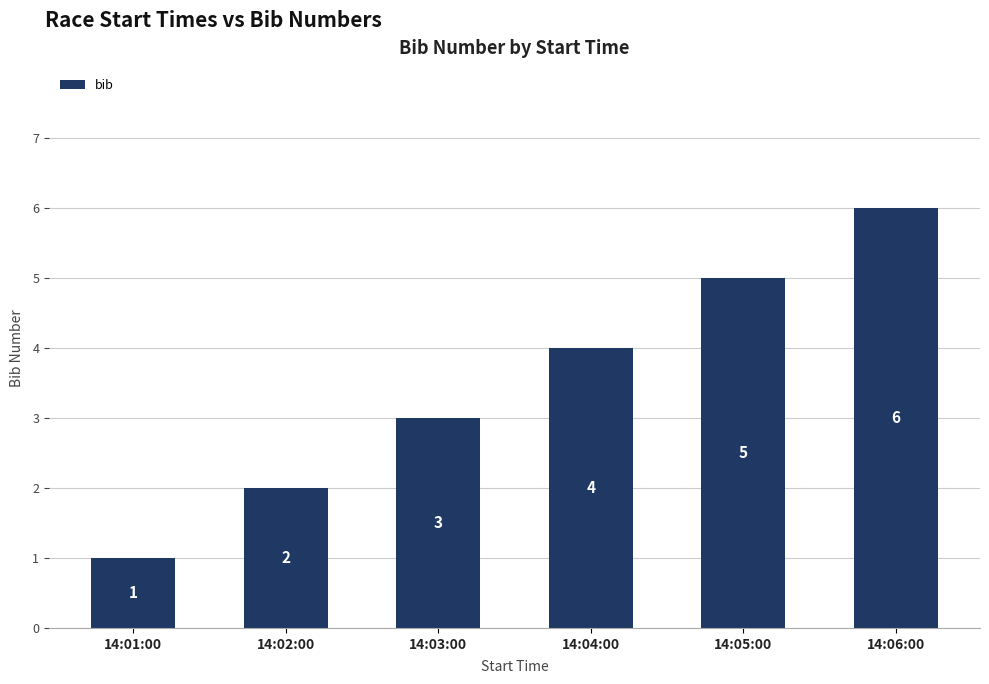

Which has a higher value, 14:02:00 or 14:03:00?

14:03:00